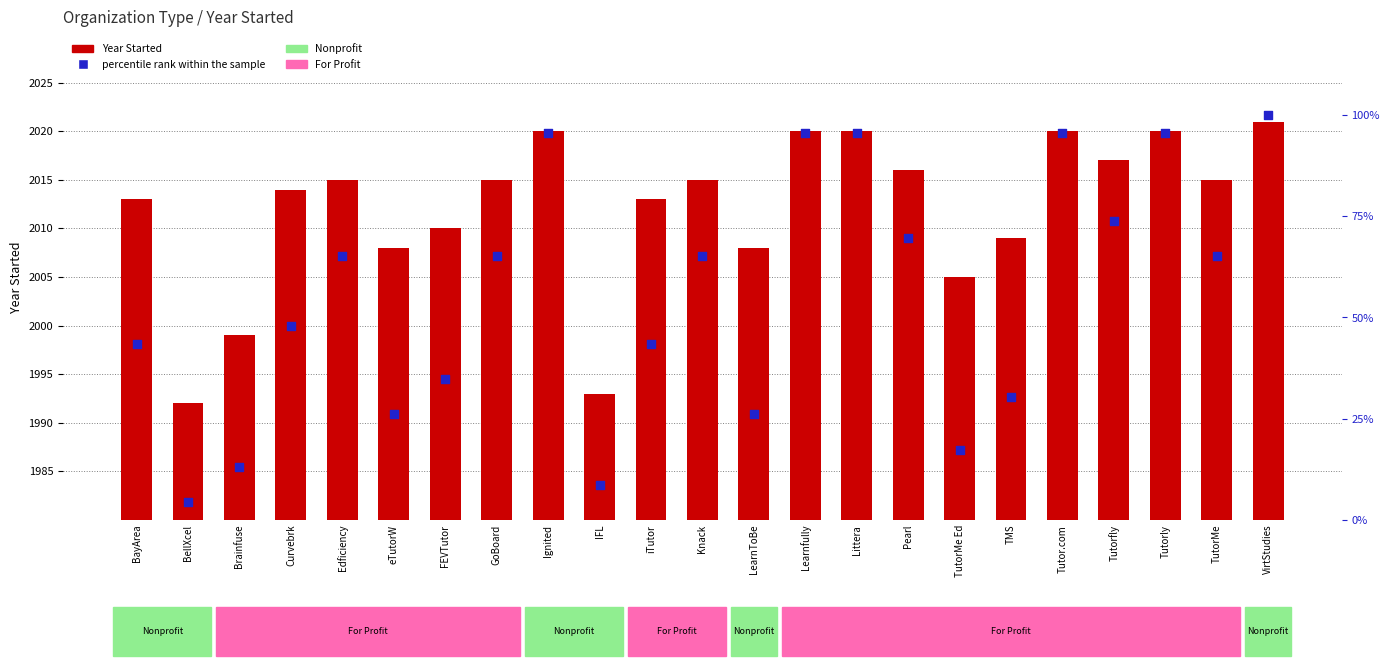

Which series has the largest Y range (max minus min)?

percentile rank within the sample